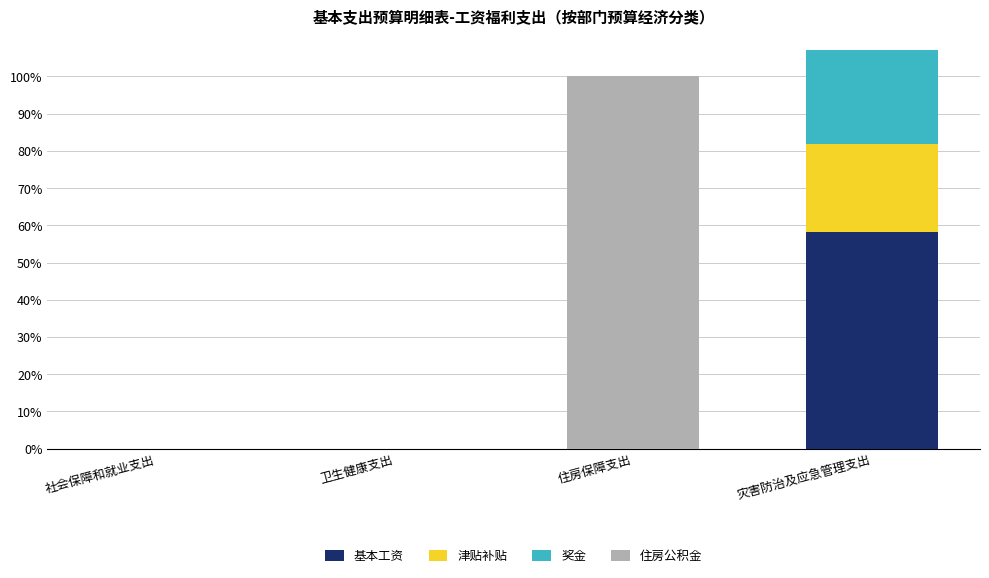

What are all the series names shown in the legend?

基本工资, 津贴补贴, 奖金, 住房公积金